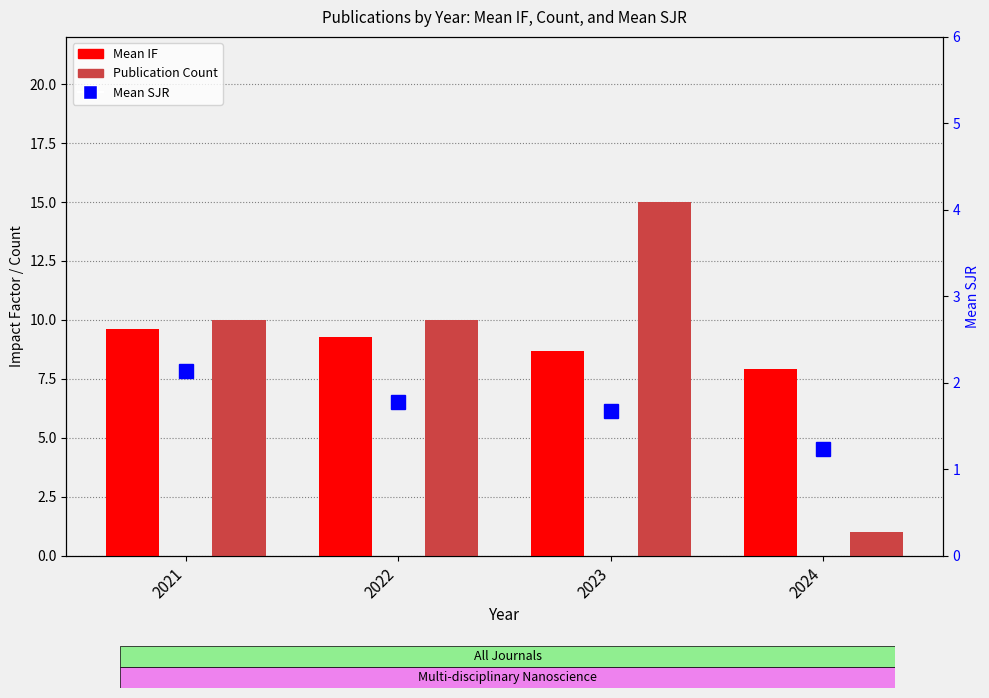

Rank the categories by Mean IF value from lowest to highest.

2024, 2023, 2022, 2021